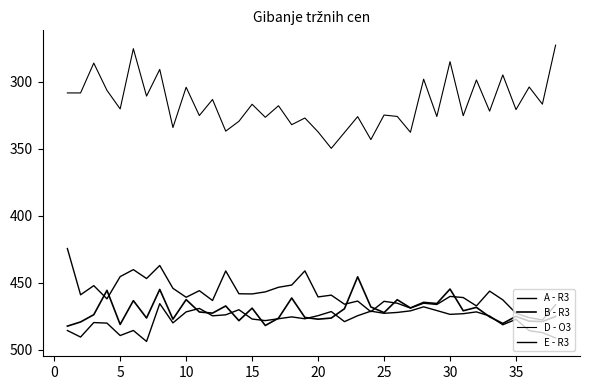

True or false: A - R3 and D - O3 intersect in this chart.

False